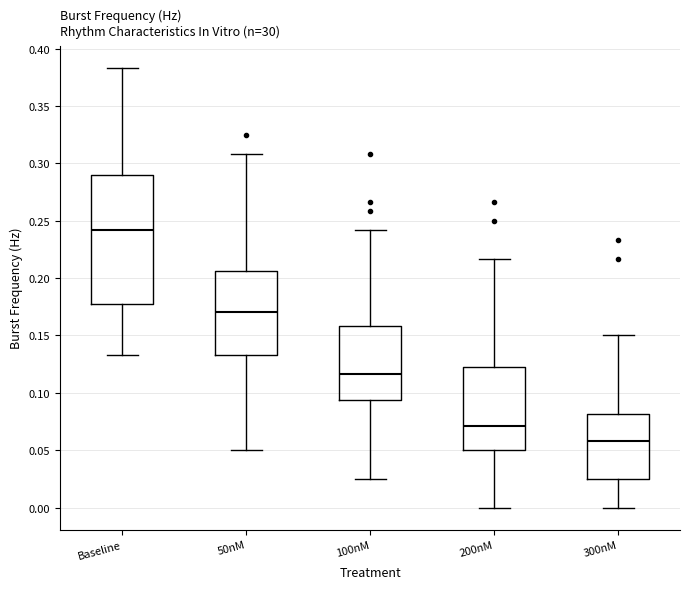

Reading left to right, read every box against the y-axis: the position of its median line, the range the box covers, and the ends of its whiskers. The values are not printed on the chart, so give them approximately, as read against the axis.

Baseline: median 0.240, box 0.175 to 0.290, whiskers 0.135 to 0.385
50nM: median 0.170, box 0.135 to 0.205, whiskers 0.050 to 0.310
100nM: median 0.115, box 0.095 to 0.160, whiskers 0.025 to 0.240
200nM: median 0.070, box 0.050 to 0.125, whiskers 0.000 to 0.215
300nM: median 0.060, box 0.025 to 0.080, whiskers 0.000 to 0.150